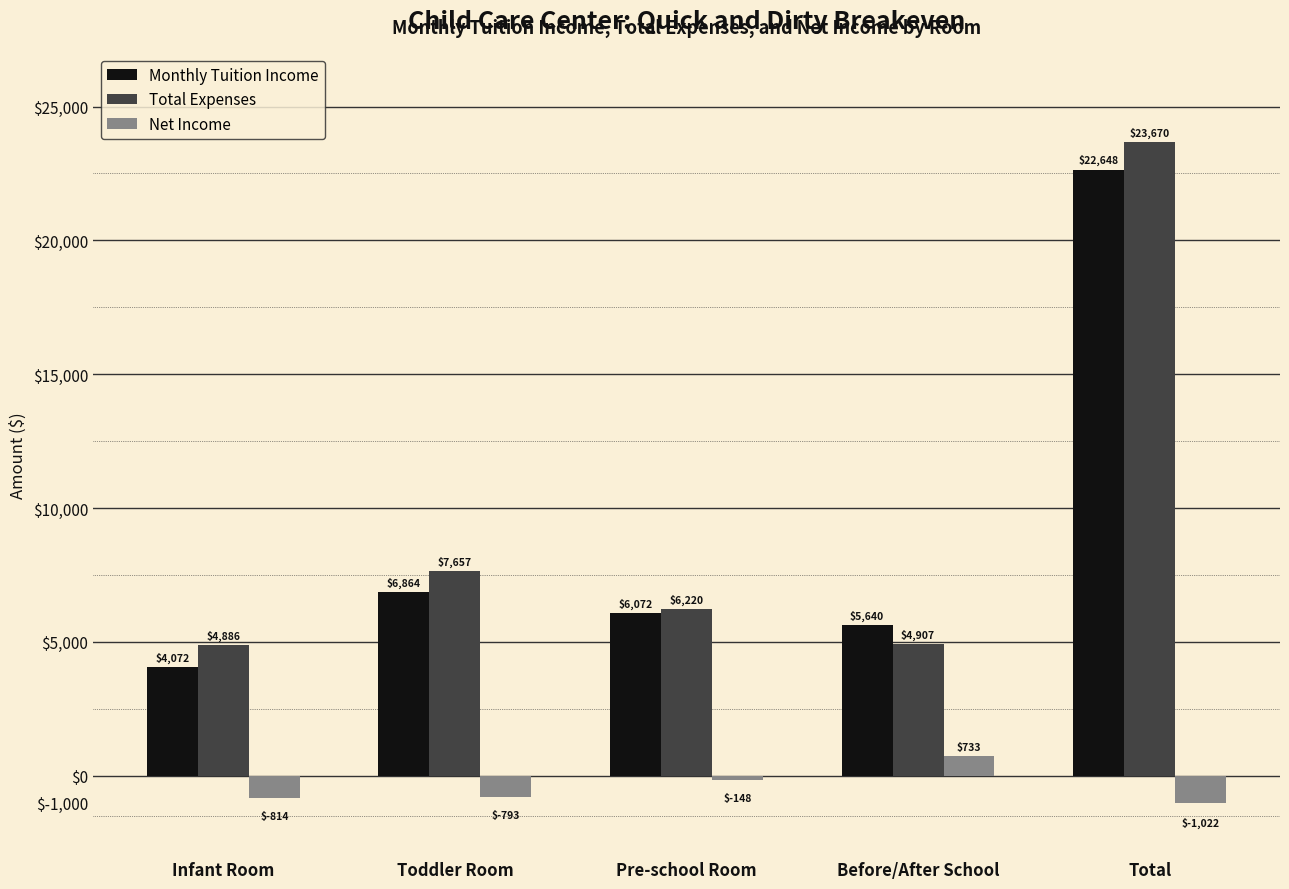

Read the Monthly Tuition Income value at Infant Room.

4072.0